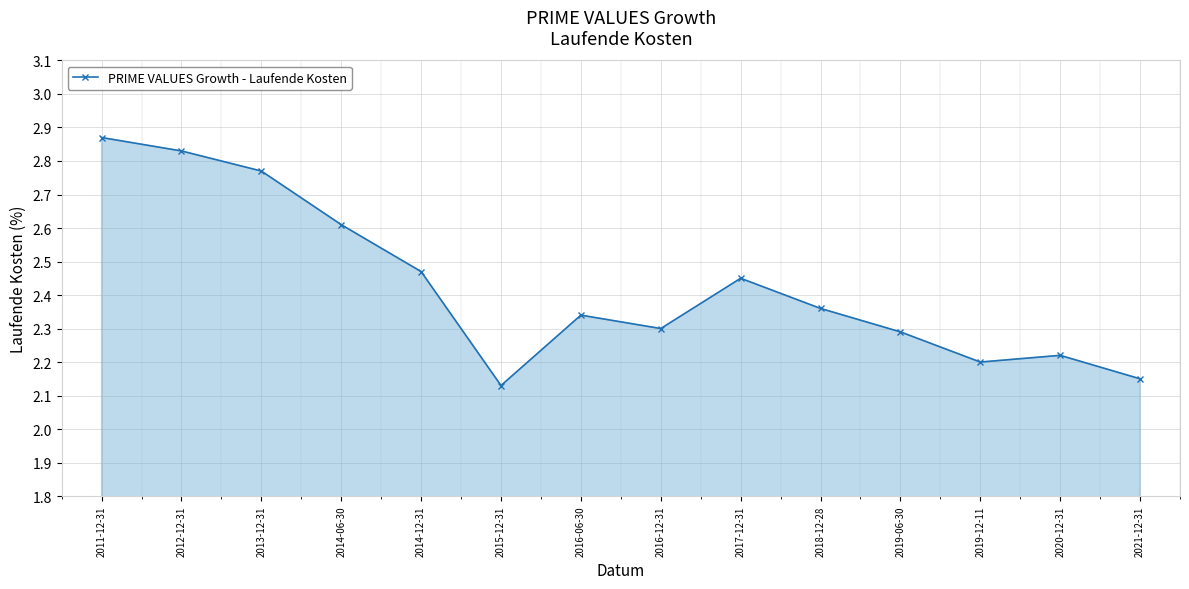

How many lines are shown in the chart?

1